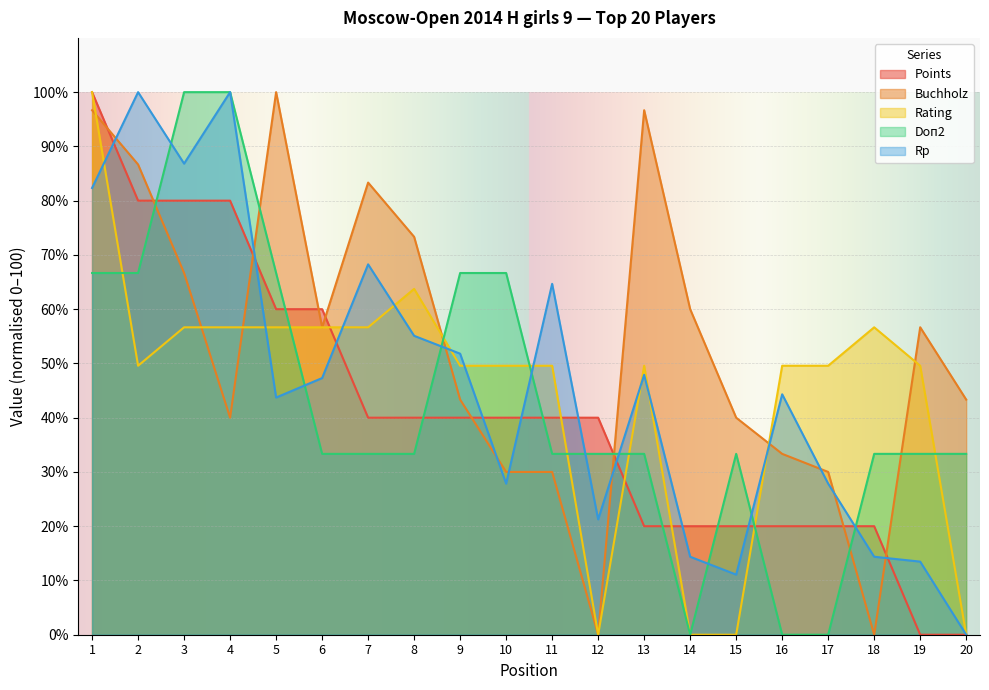

Rank the series at 4 from highest to lowest value.

Doп2, Rp, Points, Rating, Buchholz